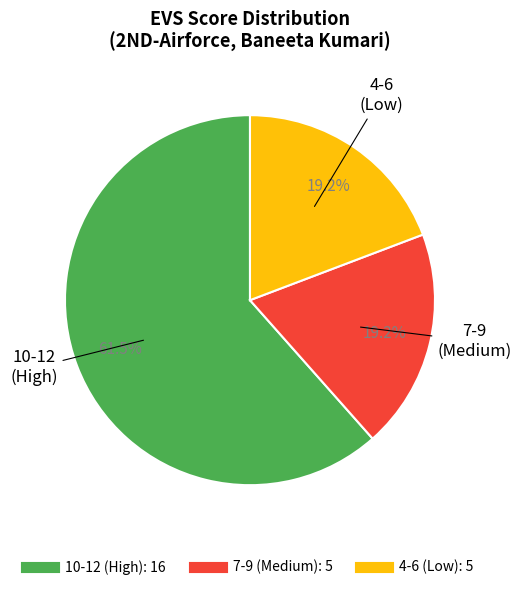

Does any single category account for the majority?

Yes